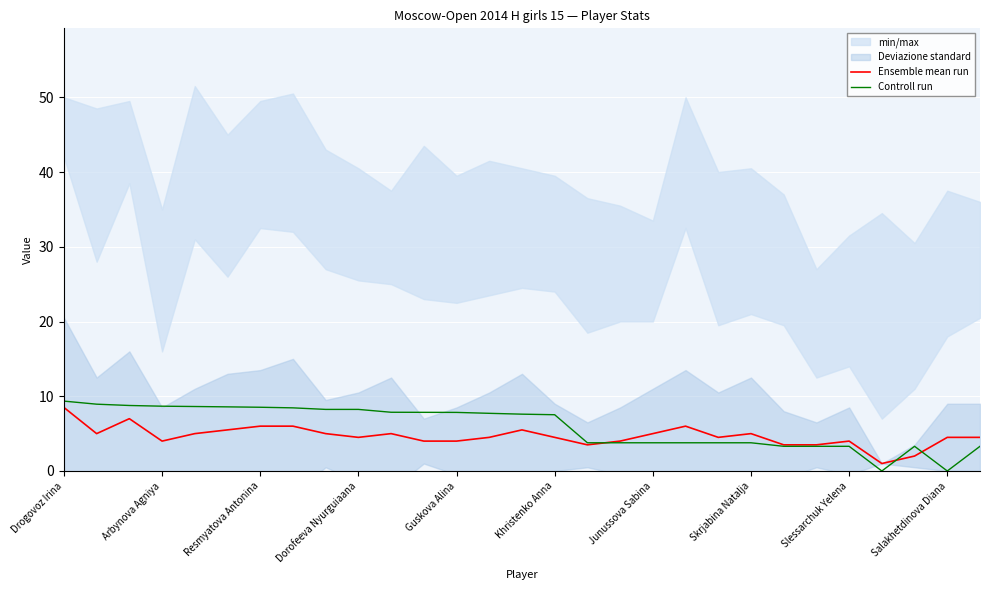

Is it true that Ensemble mean run equals 5.9 at Guskova Alina?

False